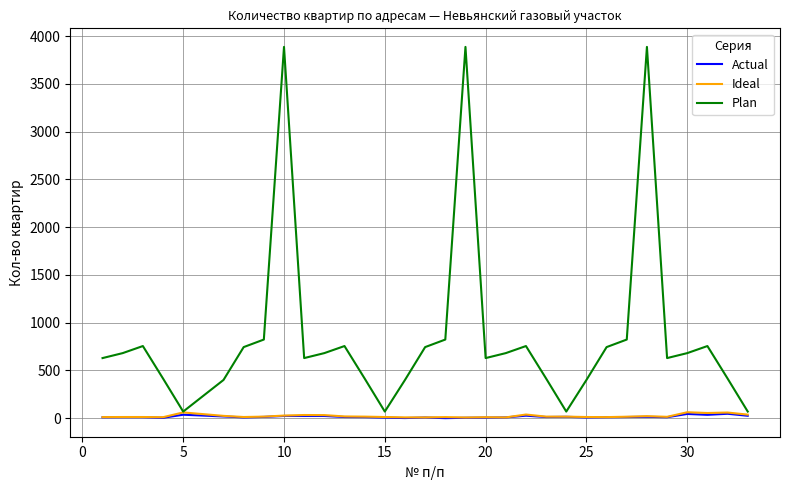

Which series has the largest total across all categories?

Plan